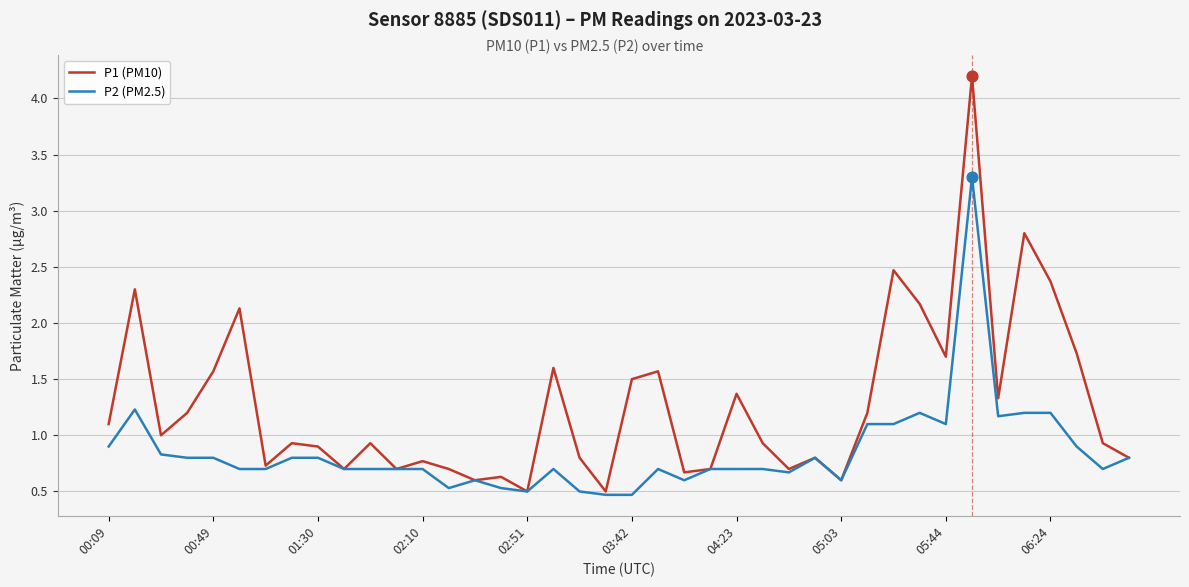

Which series has the largest range (max minus min)?

P1 (PM10)